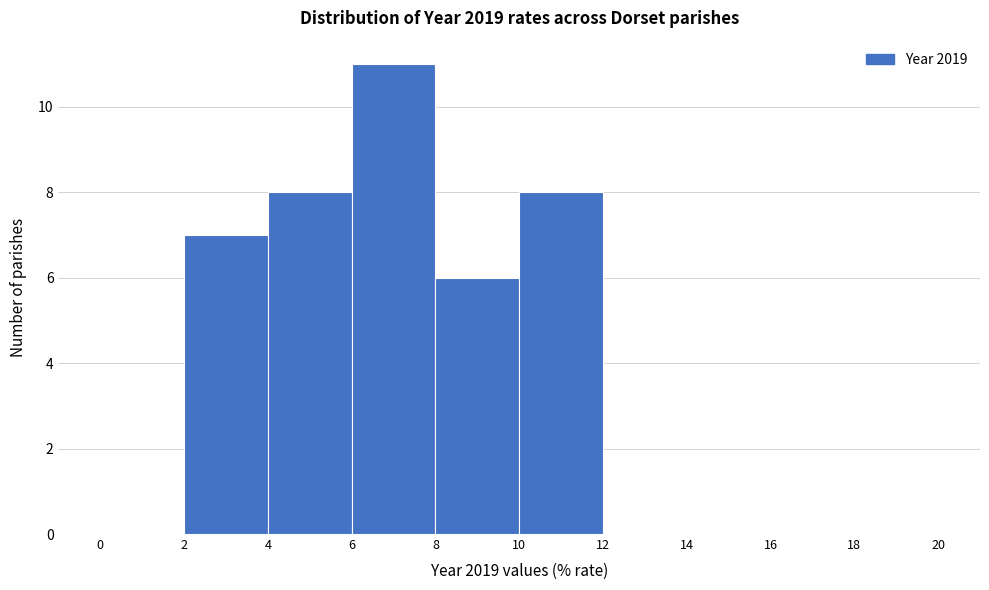

Over which range of the x-axis is the bar tallest?

6 to 8